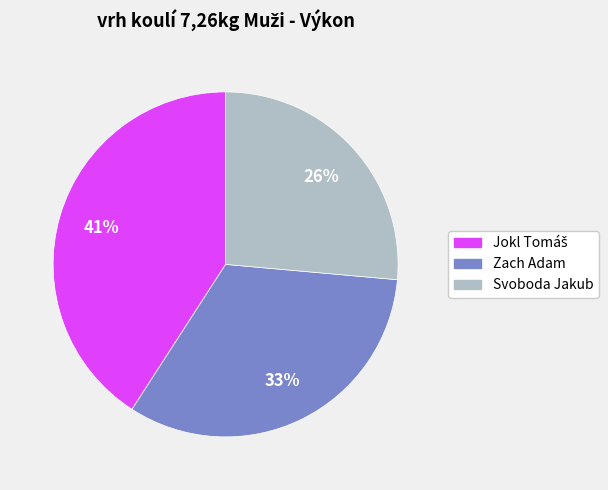

True or false: Zach Adam accounts for 38% of the total.

False